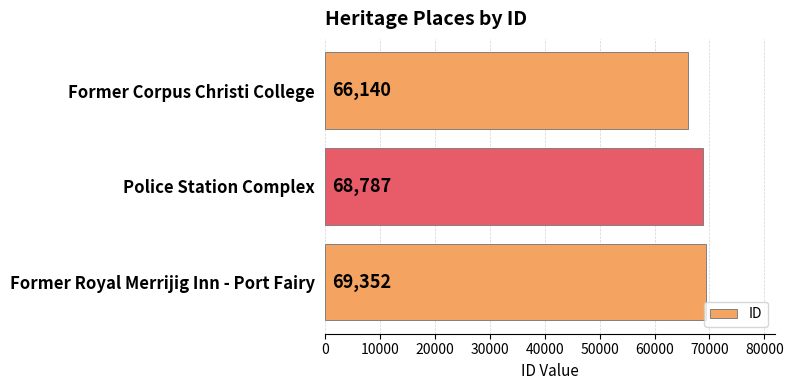

Read the value at Former Corpus Christi College.

66140